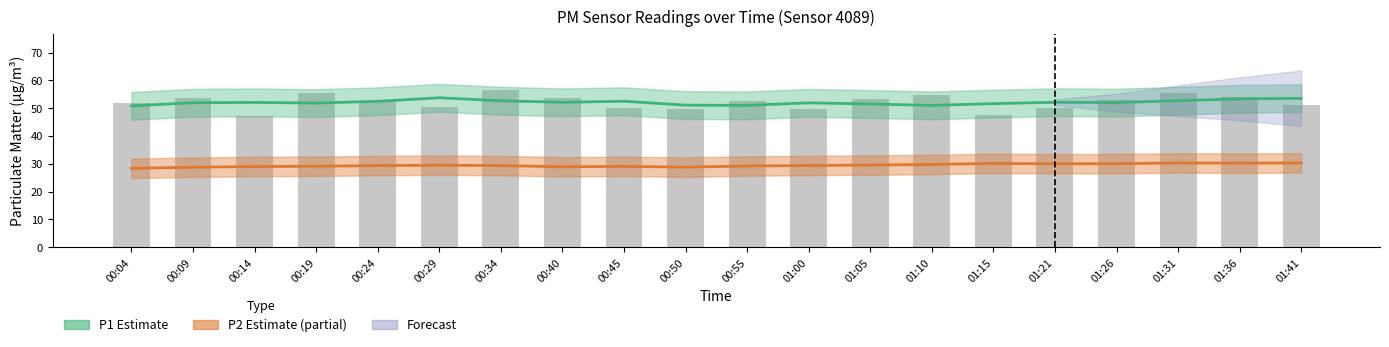

The value at 01:21 is 50.0. True or false?

True